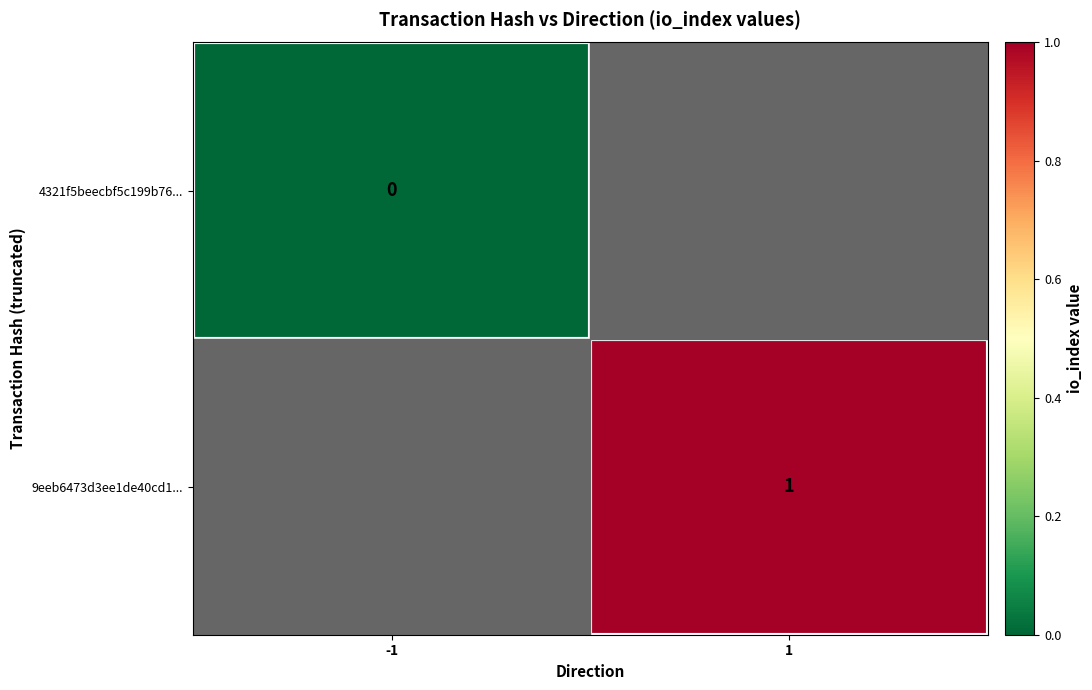

Is the value of 4321f5beecbf5c199b76... at -1 greater than the value of 9eeb6473d3ee1de40cd1... at 1?

No